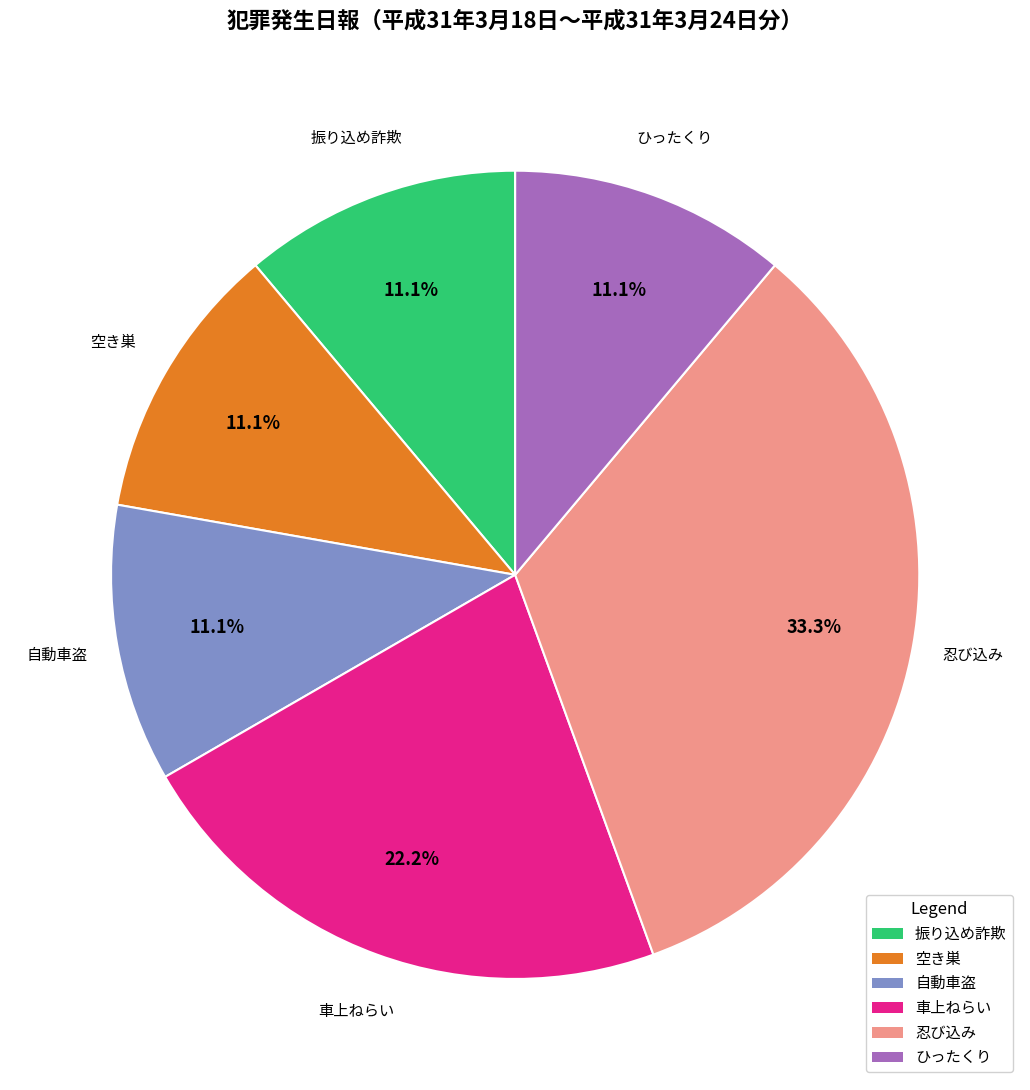

Count the number of slices in the pie.

6